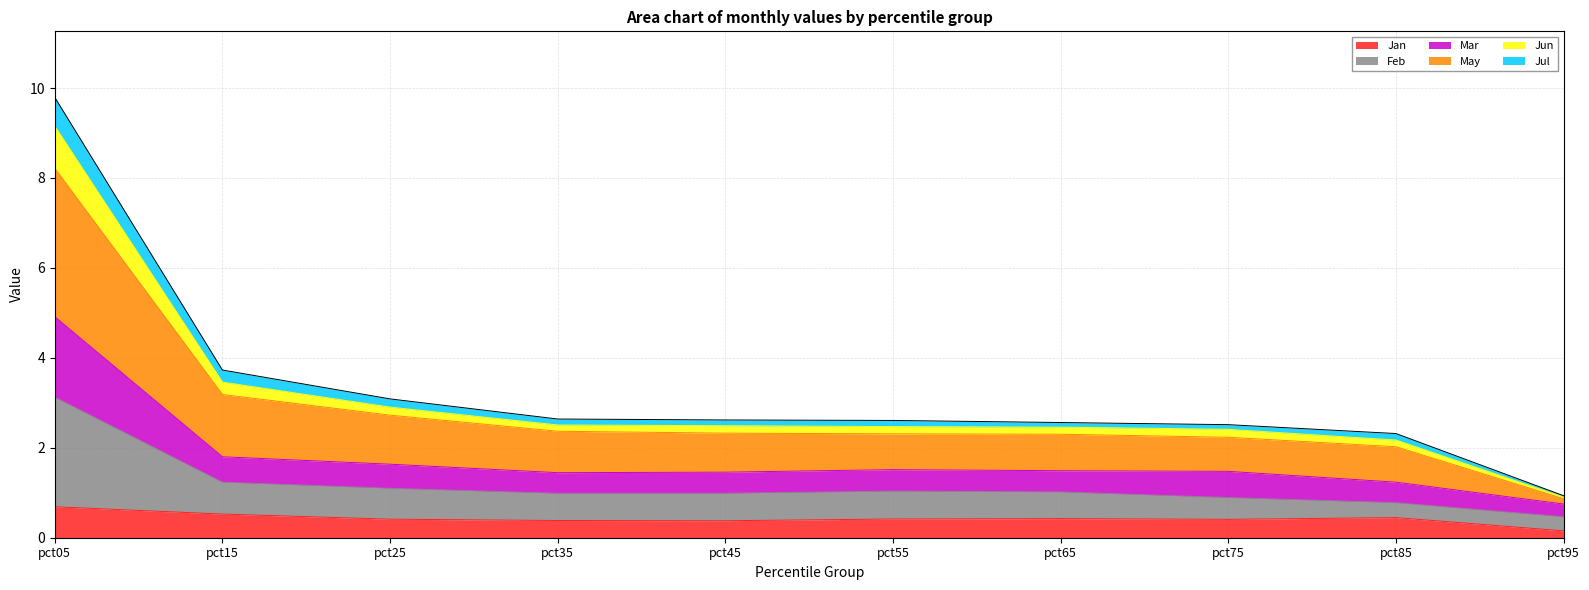

What is the highest value of the Jan series?

0.7